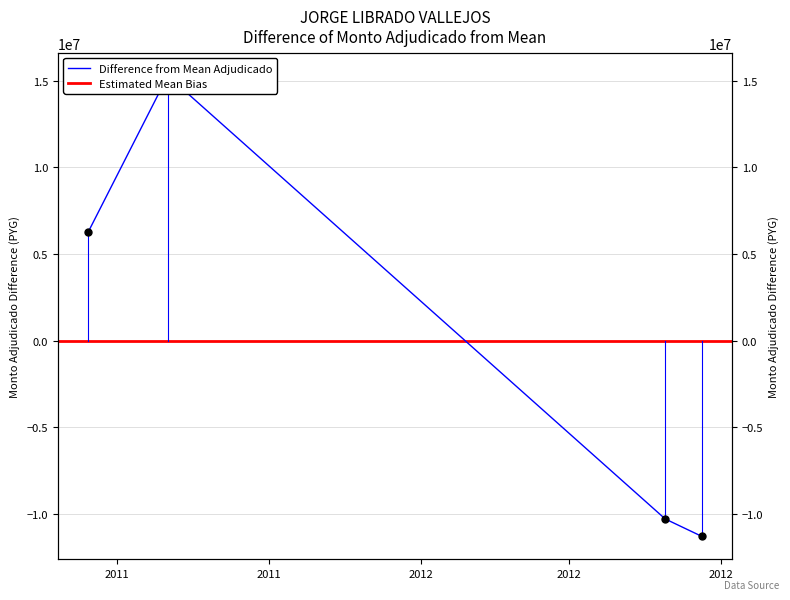

How many points are higher than both their immediate neighbors (excluding endpoints)?

1